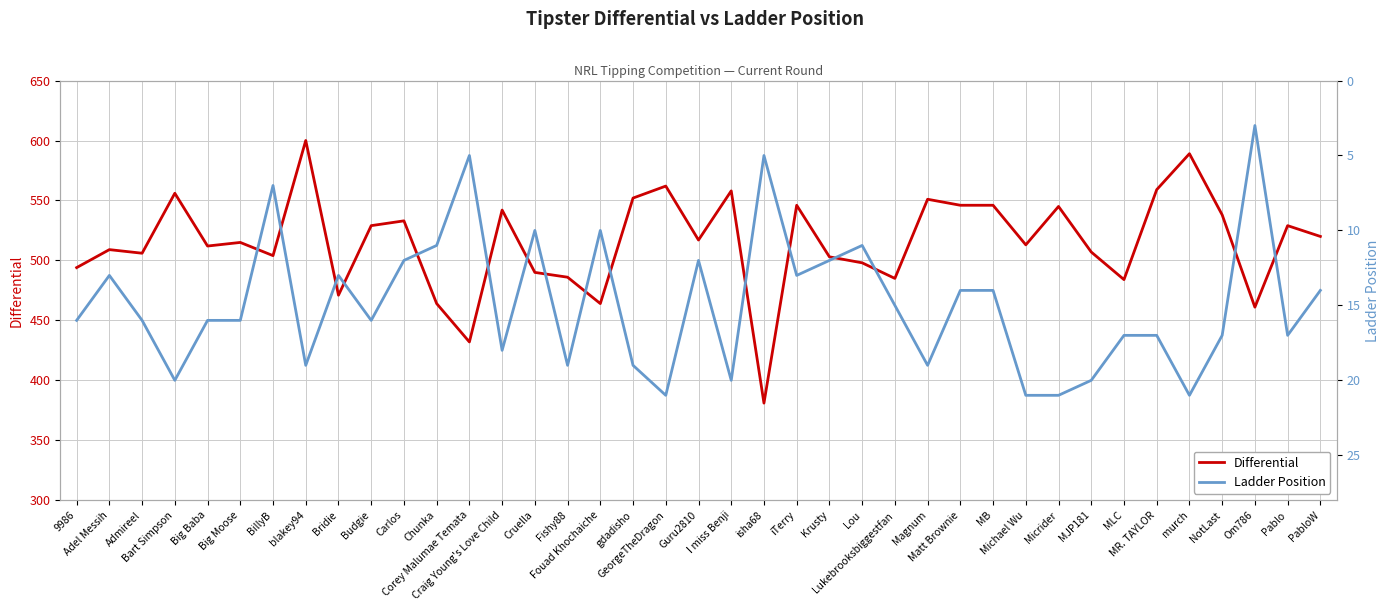

What is the maximum value for Differential?

600